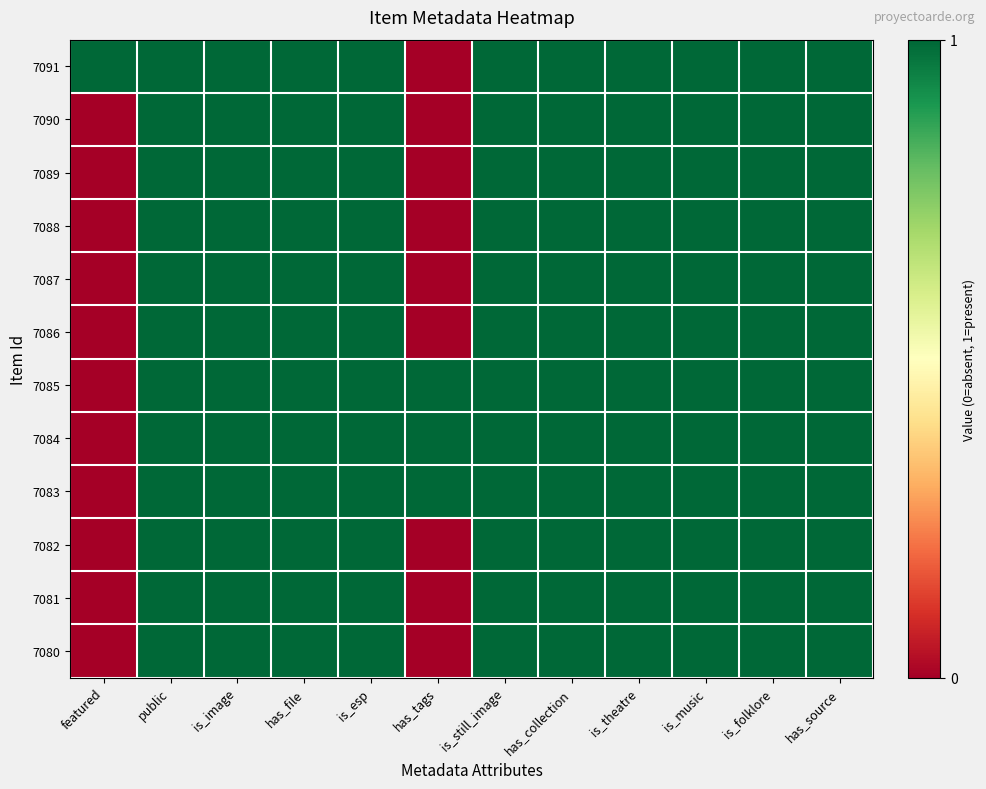

Rank the series by their maximum value, from lowest to highest.

7091, 7090, 7089, 7088, 7087, 7086, 7085, 7084, 7083, 7082, 7081, 7080